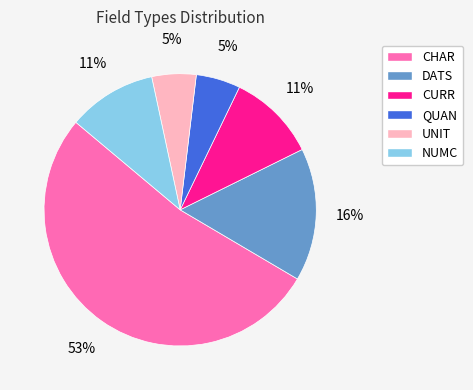

Does CHAR represent more than half of the total?

Yes